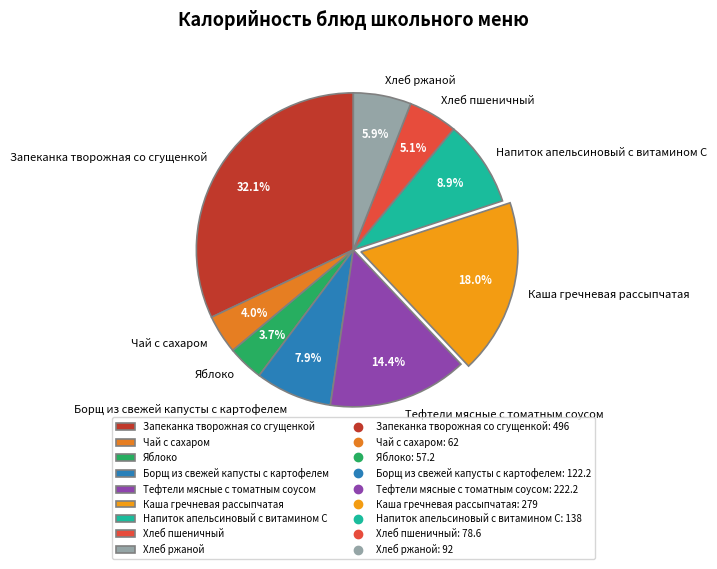

Is there a majority slice in this chart?

No